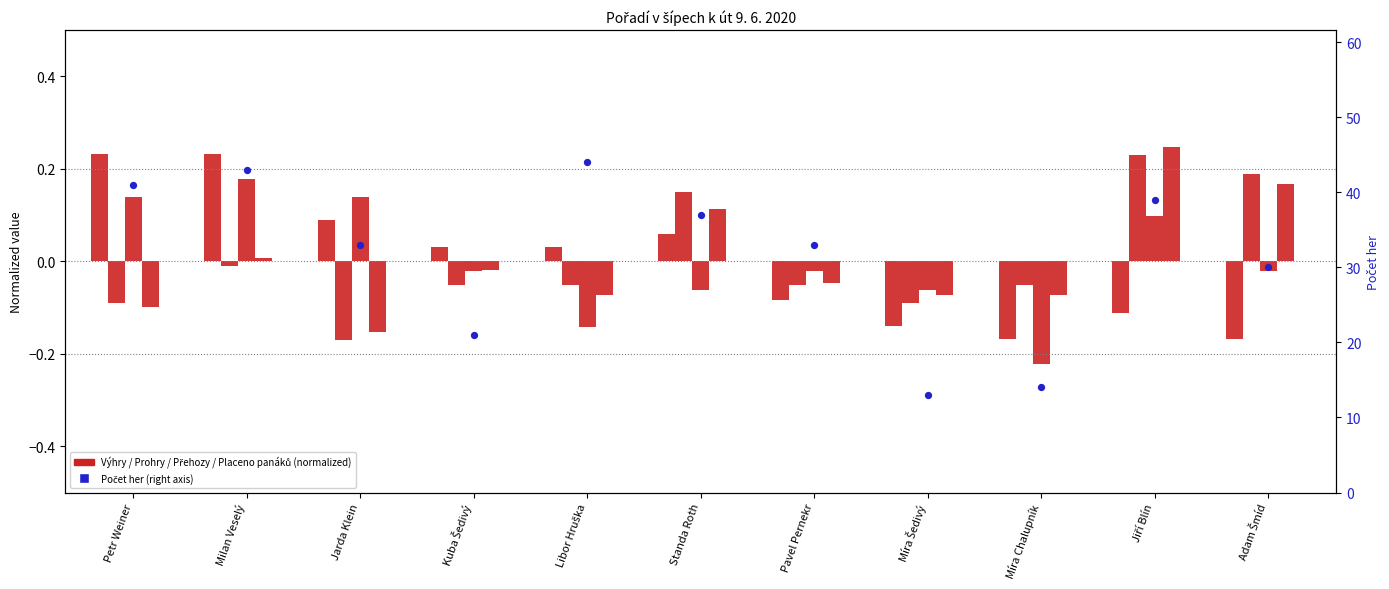

At which category is the sum across all series the highest?

Libor Hruška